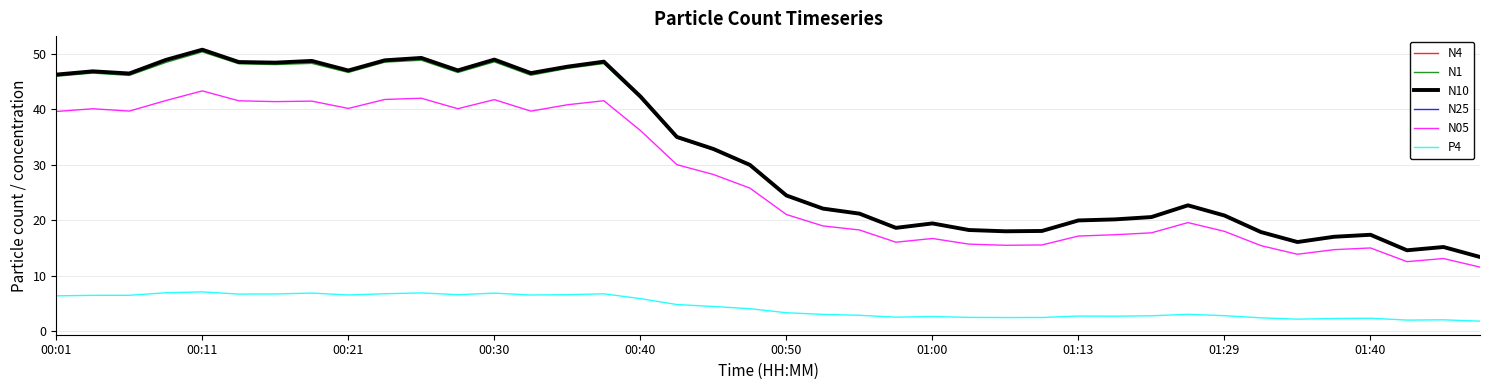

What is the greatest value displayed?

50.8